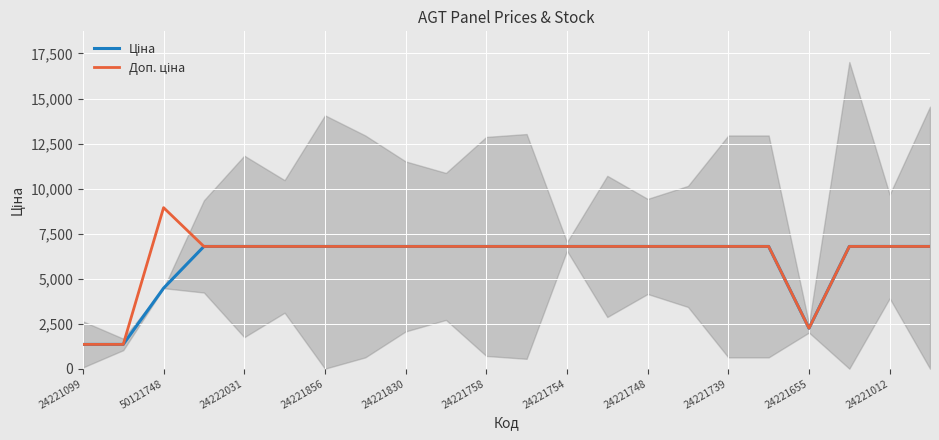

True or false: Доп. ціна and Ціна intersect in this chart.

False